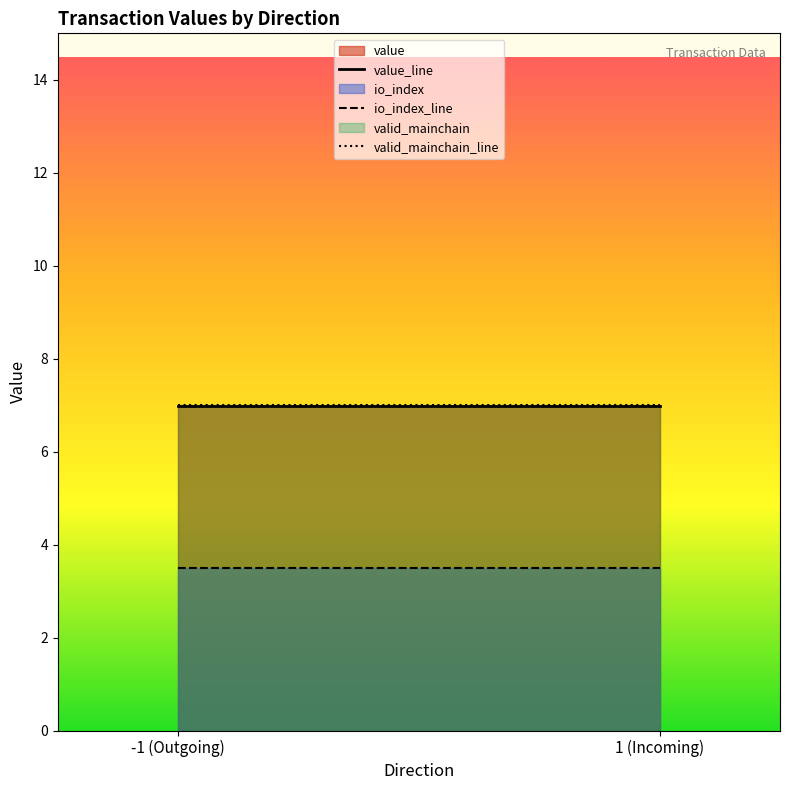

Count the number of data series in this chart.

3